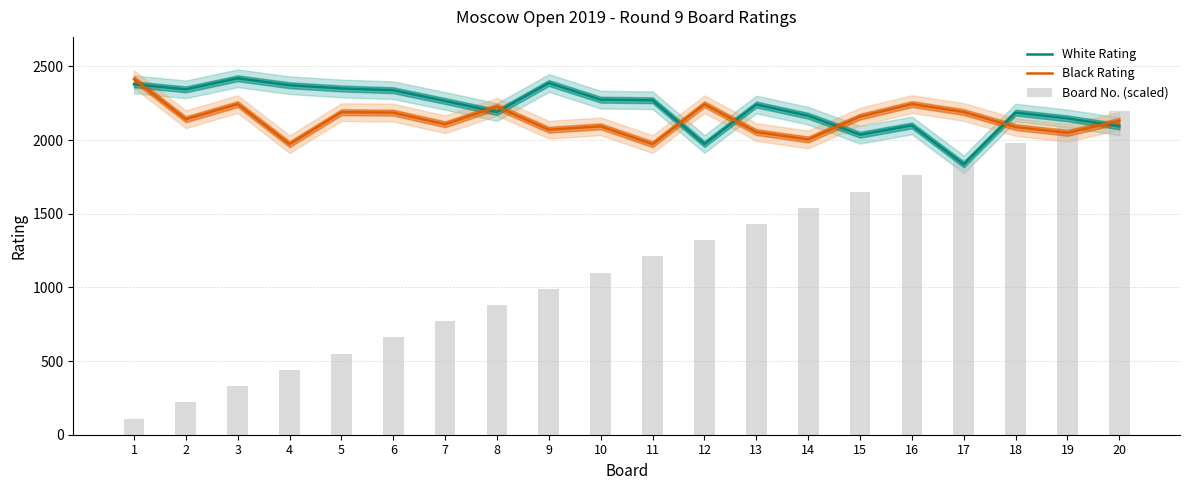

What is the total value across all series at 5?

5089